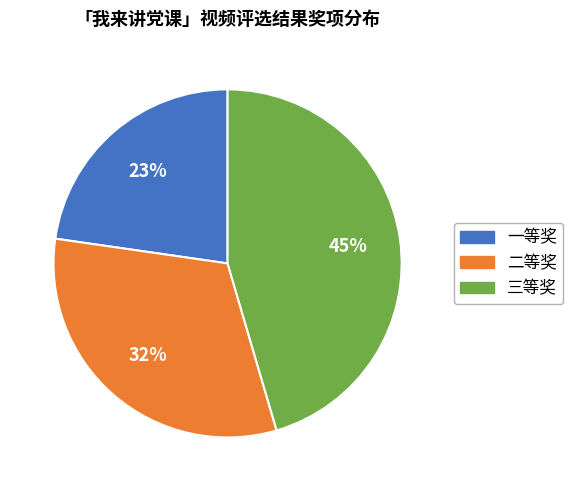

Is it true that 二等奖 is 20% of the pie?

False